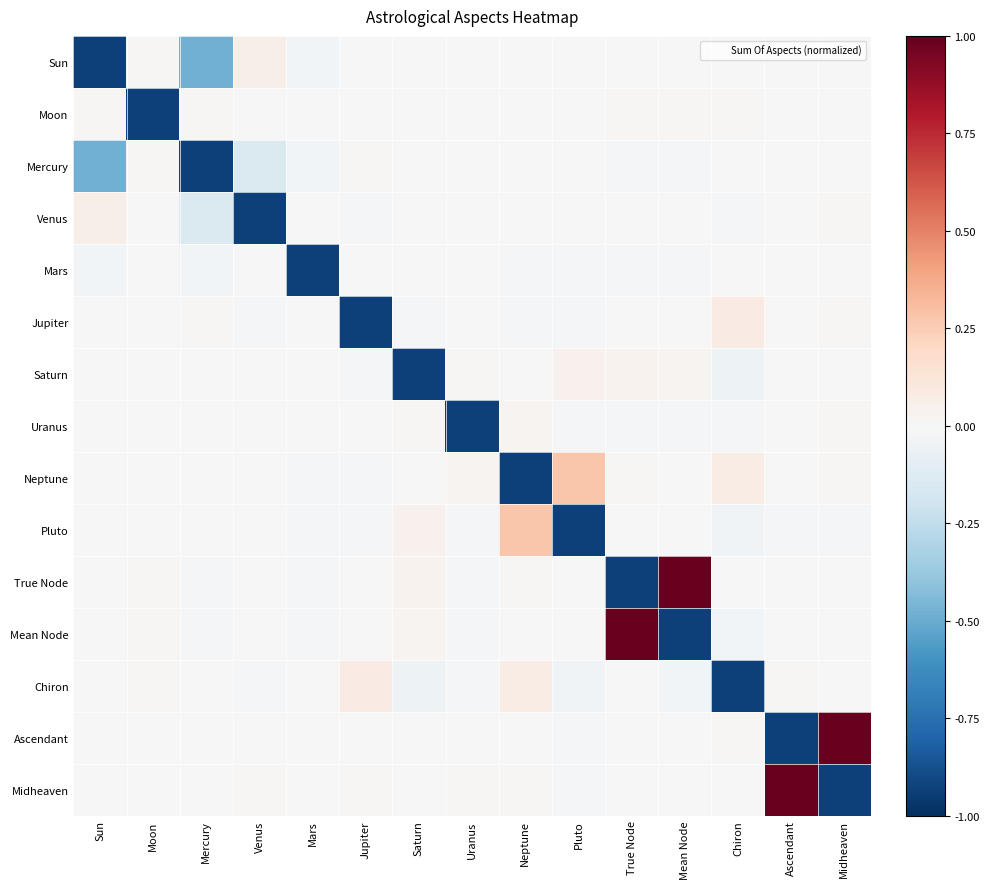

Which series changed the most between Mean Node and Midheaven?

True Node